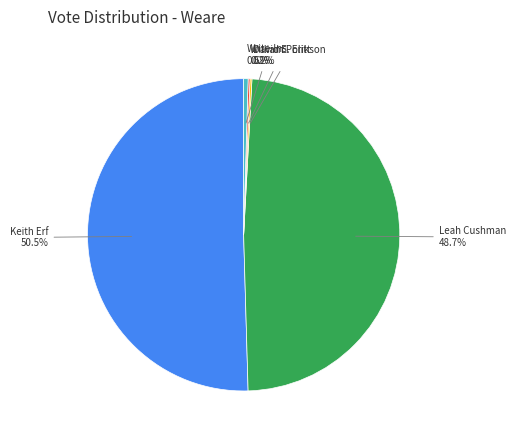

Is there any slice that represents more than half of the pie?

Yes